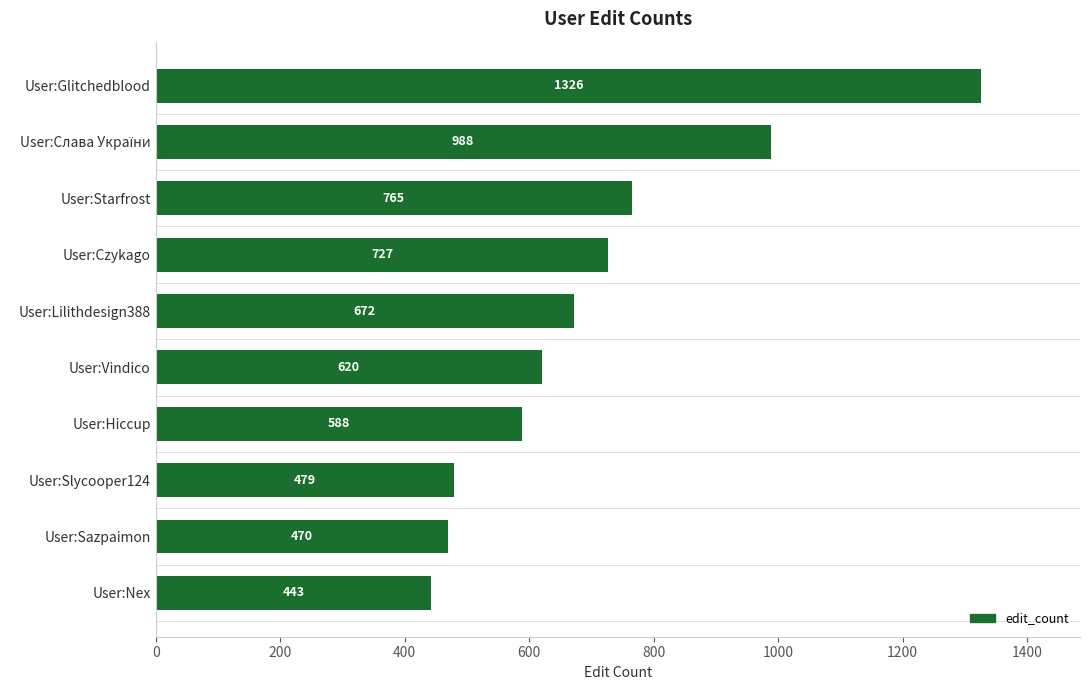

How many data points are less than 672?

5